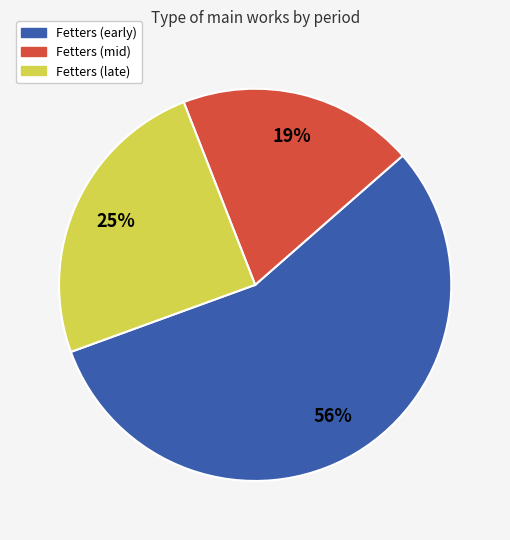

To the nearest percent, what is the average slice percentage?

33%